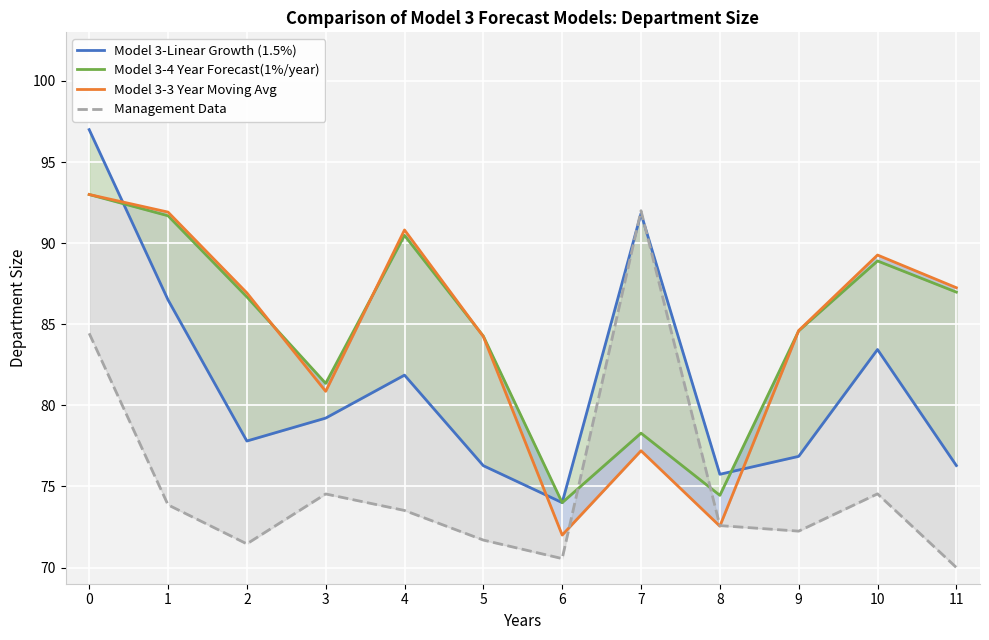

Where do Model 3-3 Year Moving Avg and Management Data first cross each other?

6 and 7